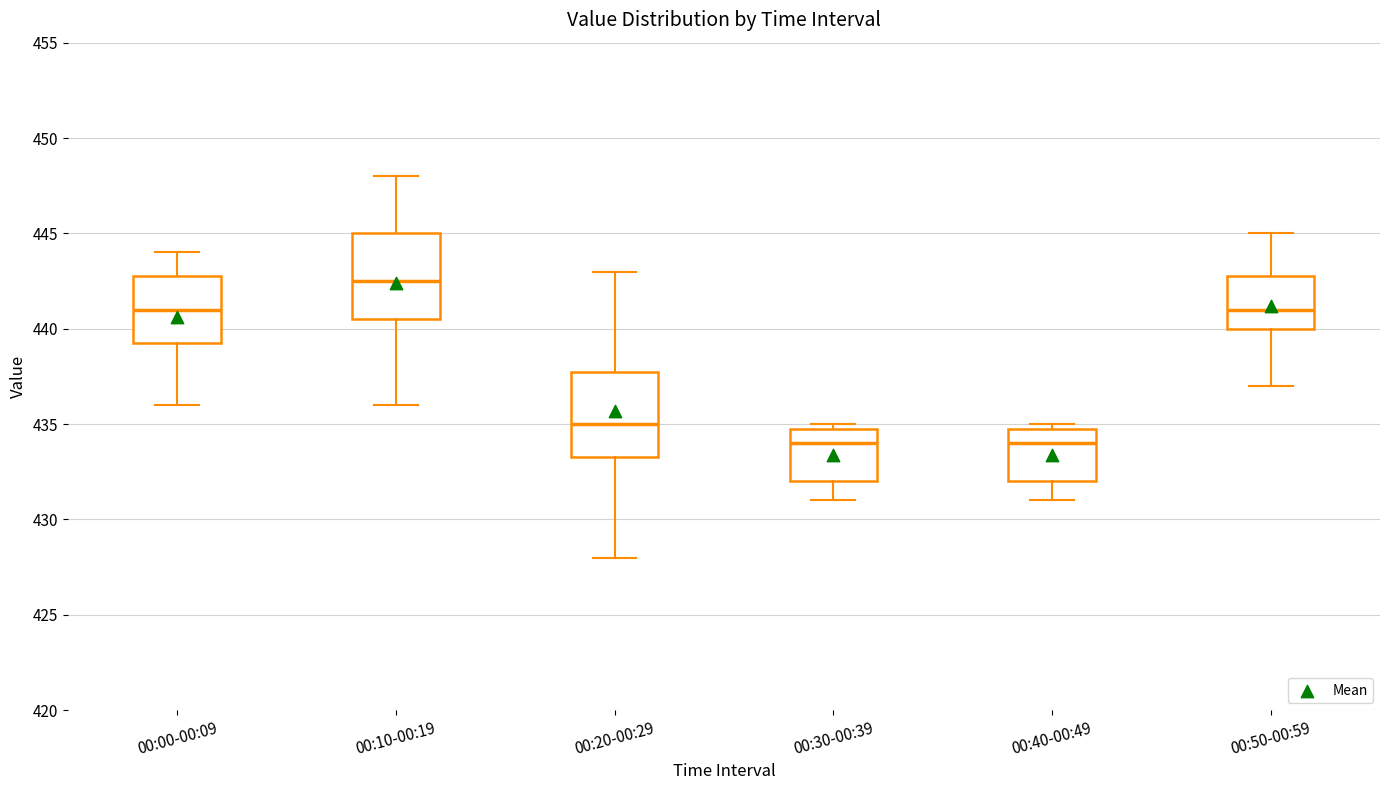

Reading left to right, transcribe this box plot: for each box, give where its median line is, the range the box spans, and where its two whiskers end, as read against the y-axis. The values are not printed on the chart, so give them approximately, as read against the axis.

00:00-00:09: median 441.0, box 439.5 to 443.0, whiskers 436.0 to 444.0
00:10-00:19: median 442.5, box 440.5 to 445.0, whiskers 436.0 to 448.0
00:20-00:29: median 435.0, box 433.5 to 438.0, whiskers 428.0 to 443.0
00:30-00:39: median 434.0, box 432.0 to 435.0, whiskers 431.0 to 435.0 (just above the box's upper edge)
00:40-00:49: median 434.0, box 432.0 to 435.0, whiskers 431.0 to 435.0 (just above the box's upper edge)
00:50-00:59: median 441.0, box 440.0 to 443.0, whiskers 437.0 to 445.0